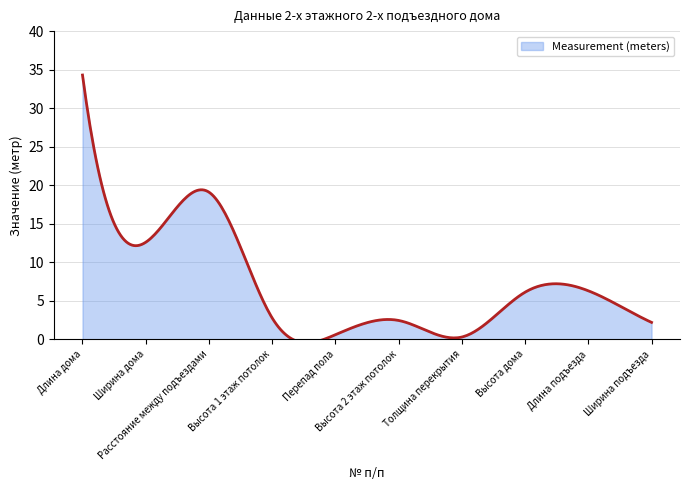

The value at 7 is 0.3. True or false?

True